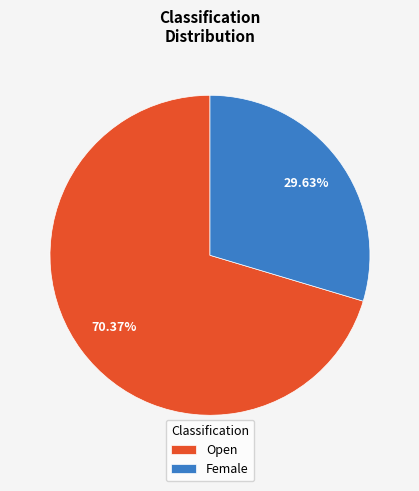

Count the number of slices in the pie.

2